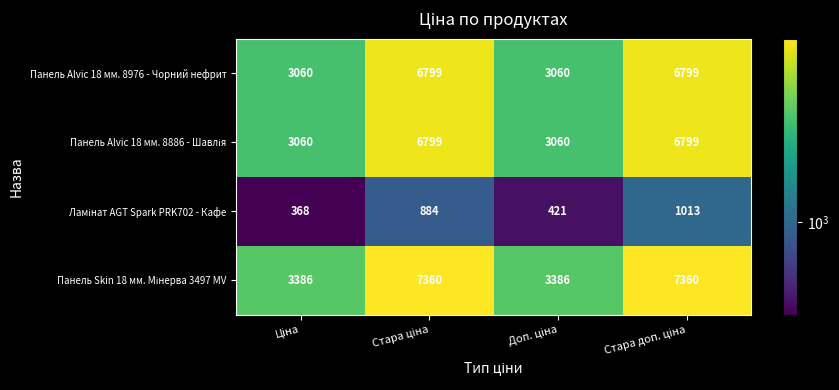

What is the lowest value of the Панель Alvic 18 мм. 8976 - Чорний нефрит series?

3060